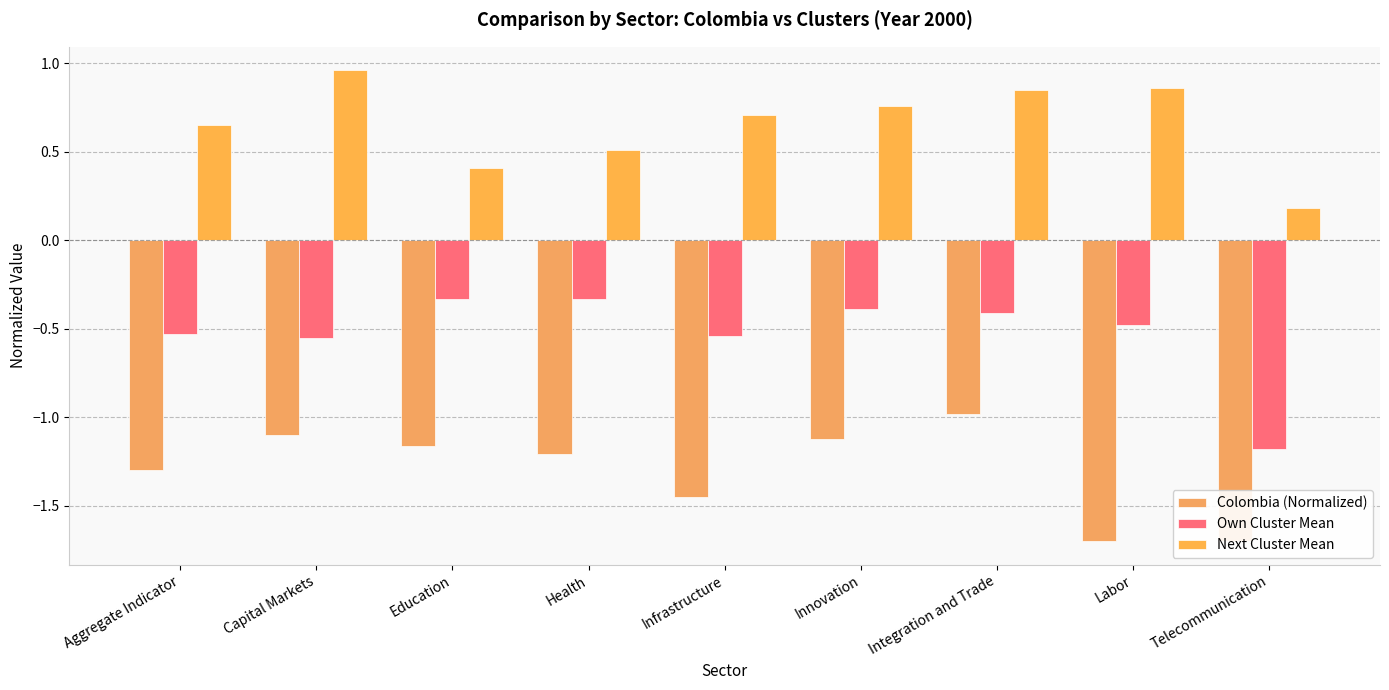

Reading left to right, transcribe all the data shown in this chart.

Colombia (Normalized): Aggregate Indicator=-1.3	Capital Markets=-1.1	Education=-1.2	Health=-1.2	Infrastructure=-1.4	Innovation=-1.1	Integration and Trade=-1.0	Labor=-1.7	Telecommunication=-1.7
Own Cluster Mean: Aggregate Indicator=-0.5	Capital Markets=-0.6	Education=-0.3	Health=-0.3	Infrastructure=-0.5	Innovation=-0.4	Integration and Trade=-0.4	Labor=-0.5	Telecommunication=-1.2
Next Cluster Mean: Aggregate Indicator=0.7	Capital Markets=1.0	Education=0.4	Health=0.5	Infrastructure=0.7	Innovation=0.8	Integration and Trade=0.8	Labor=0.9	Telecommunication=0.2